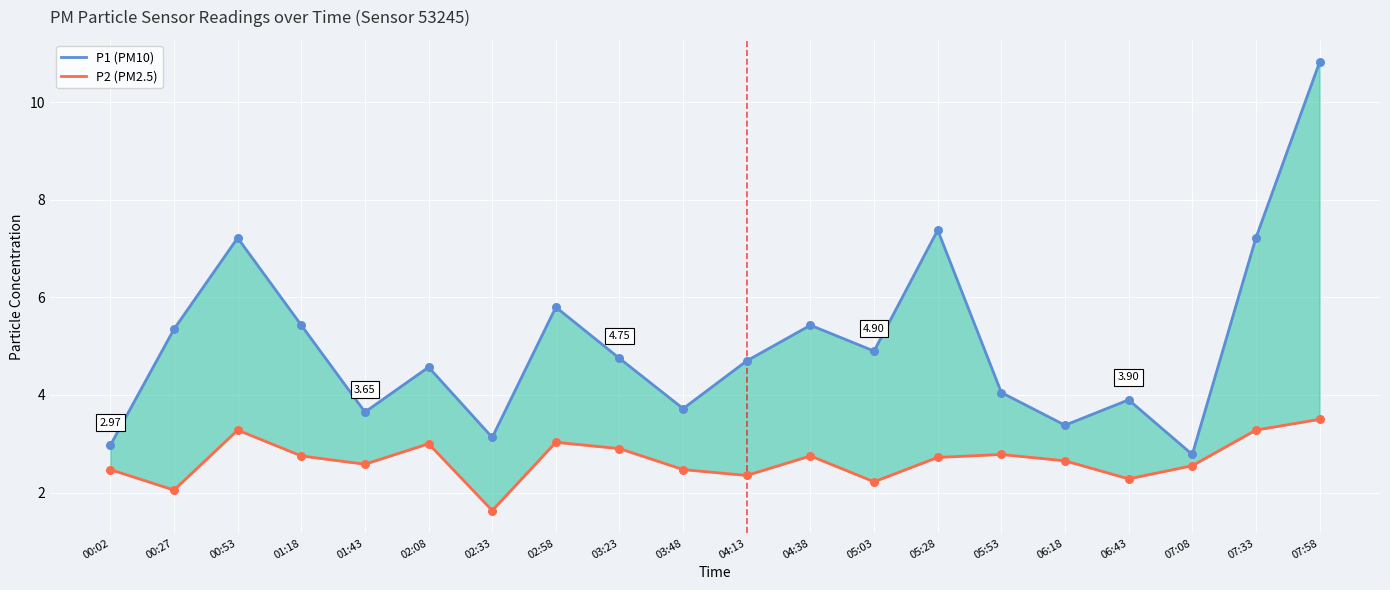

Which series has the largest total across all categories?

P1 (PM10)